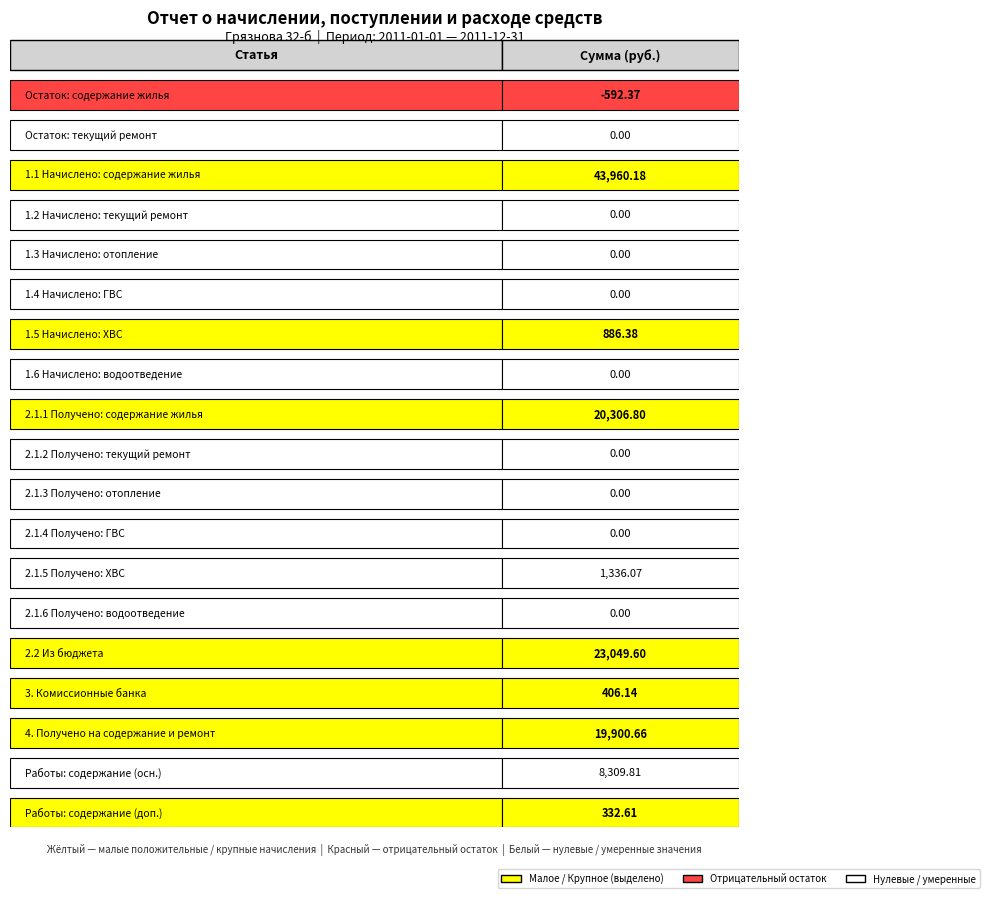

True or false: the data shows 33313.5 at 14.

False